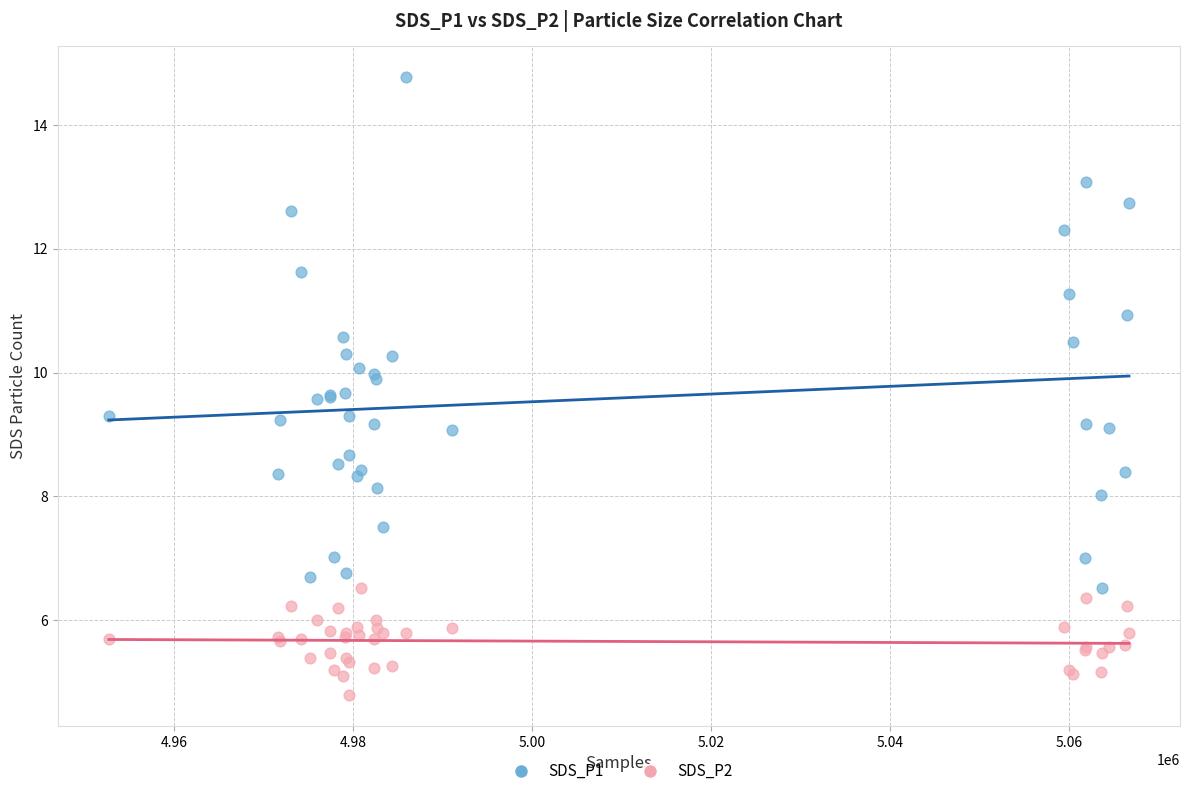

What are all the series names shown in the legend?

SDS_P1, SDS_P2